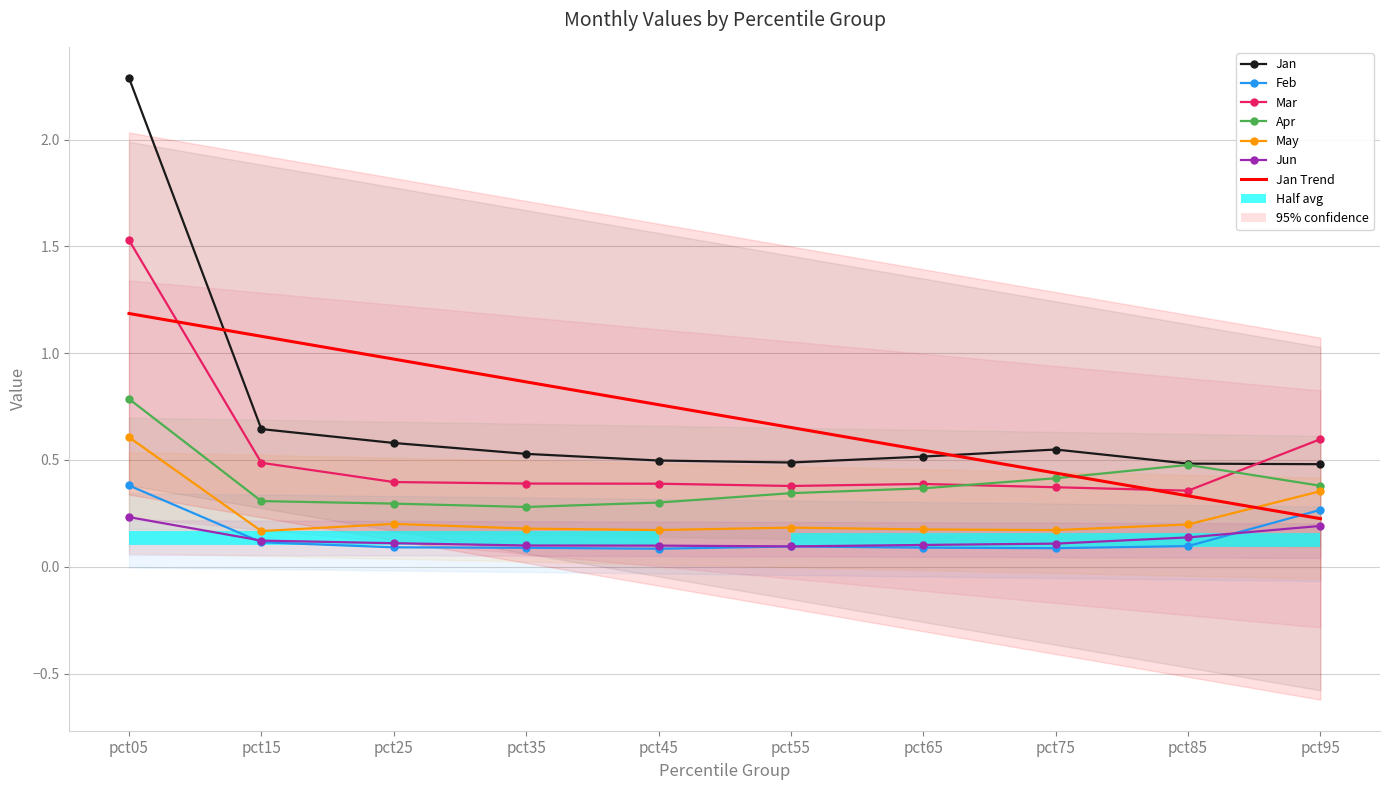

Between pct65 and pct95, which series saw the biggest shift?

Mar